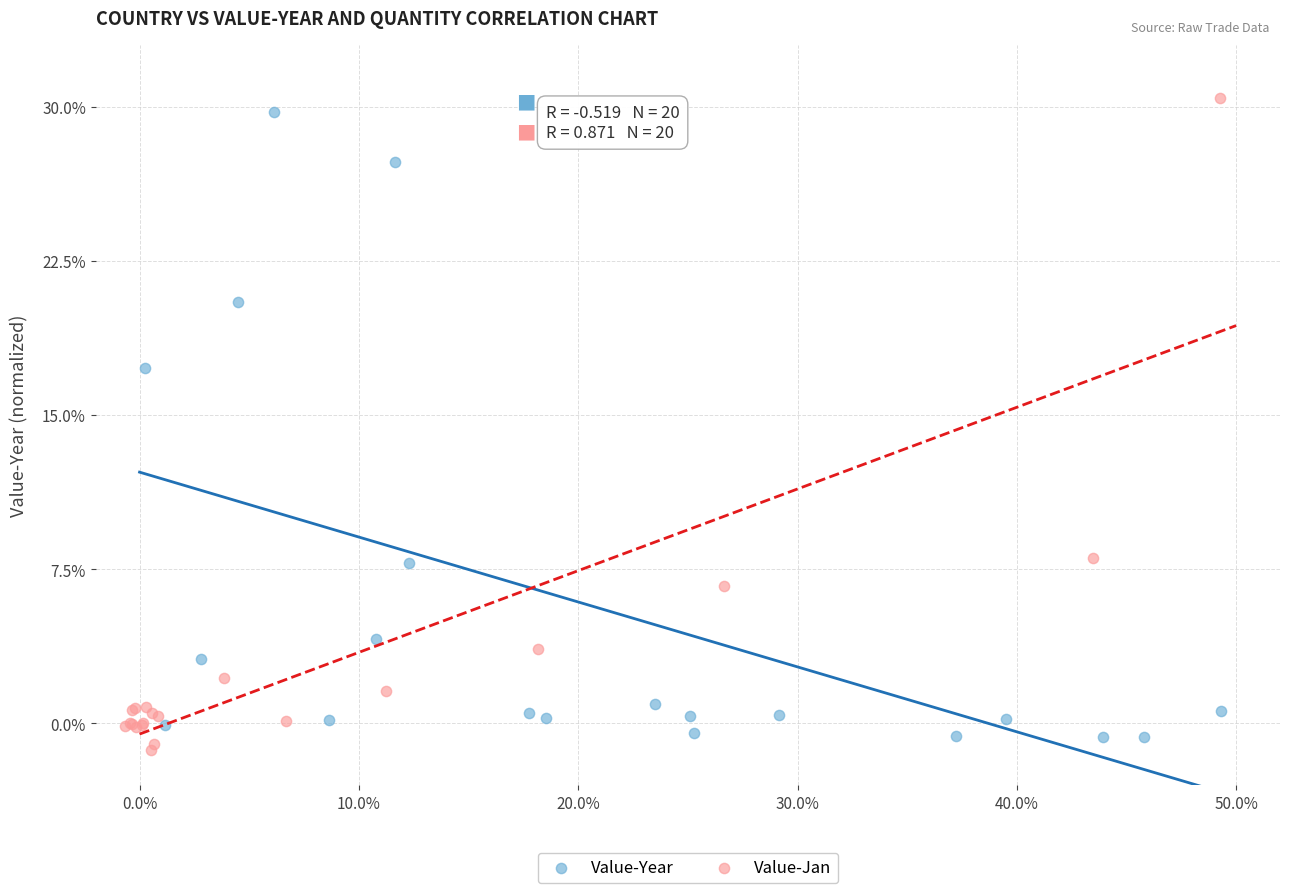

What are all the series names shown in the legend?

Value-Year, Value-Jan